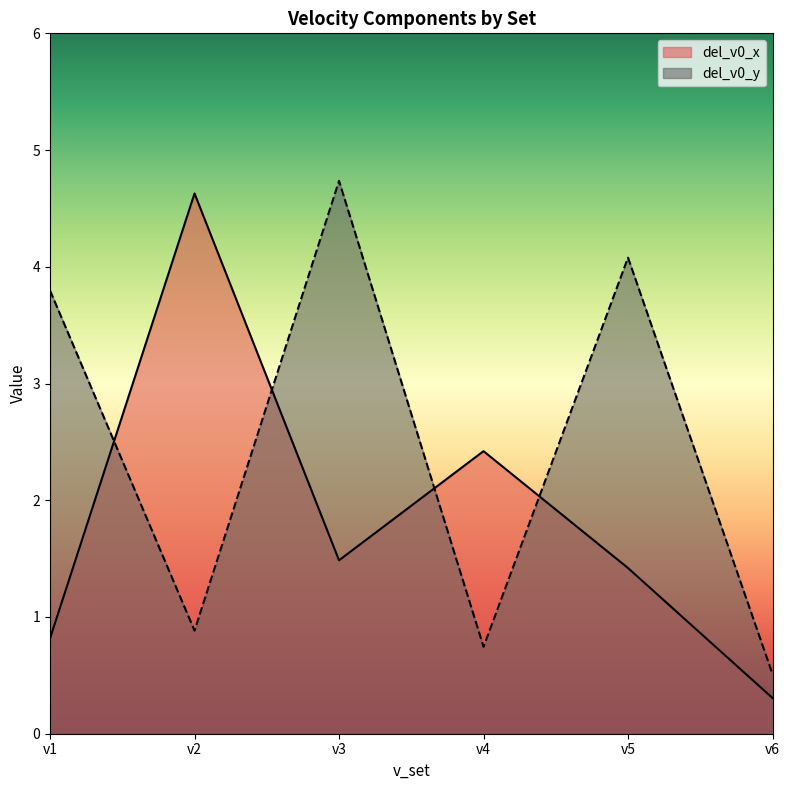

What is the approximate value of del_v0_y at v3?

4.7